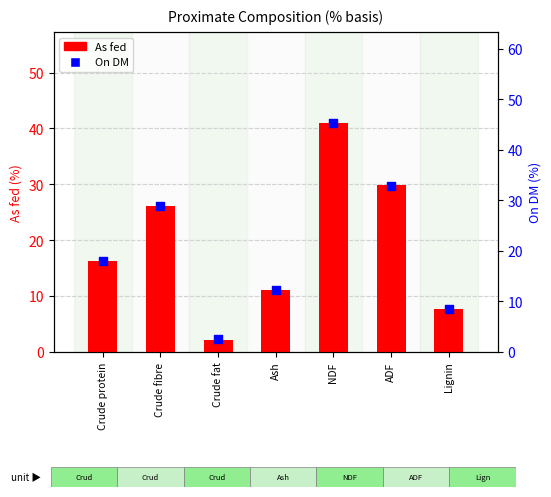

Which series contains the lowest Y value?

As fed